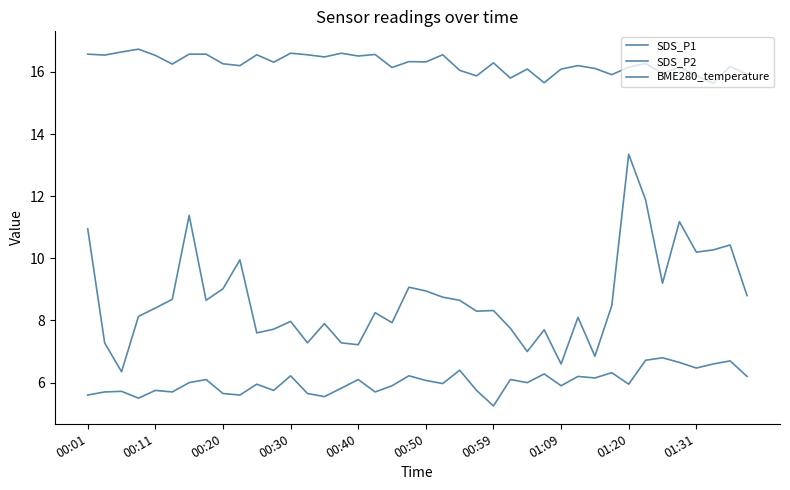

Which series has the largest total across all categories?

BME280_temperature